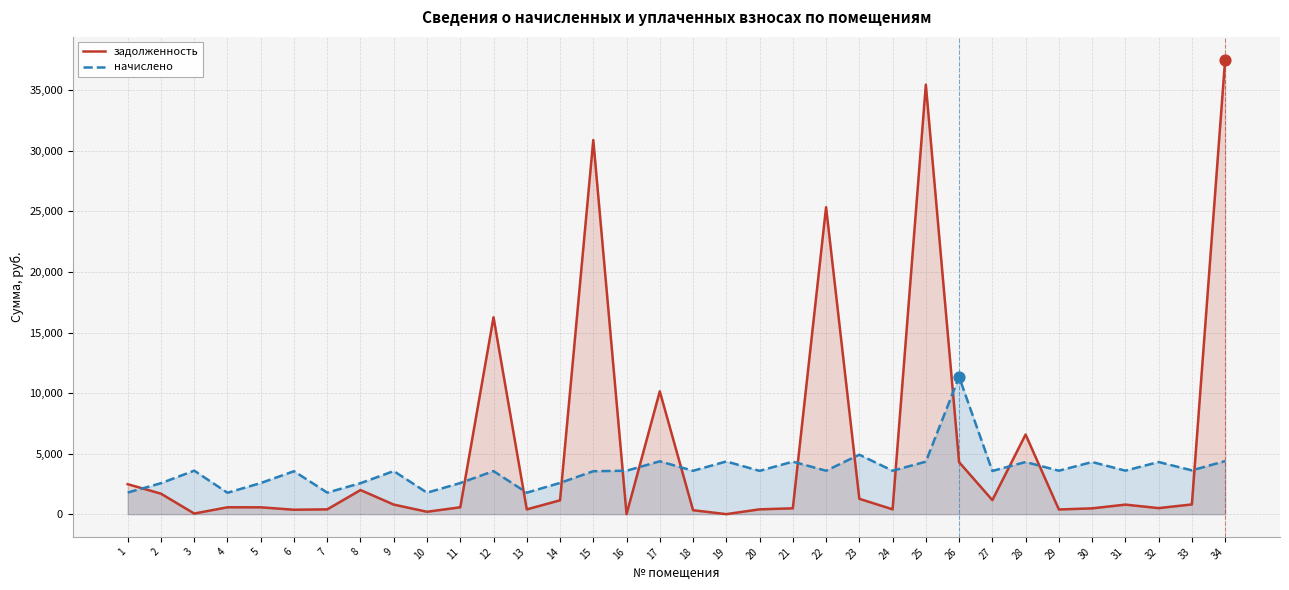

At which category is the sum across all series the highest?

34